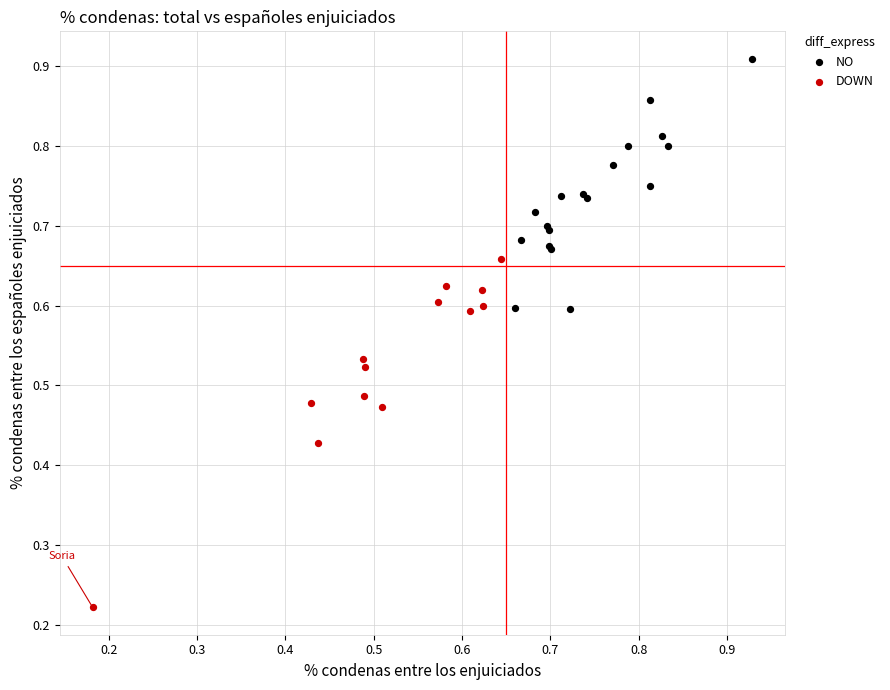

Which series has the widest spread of Y values?

DOWN